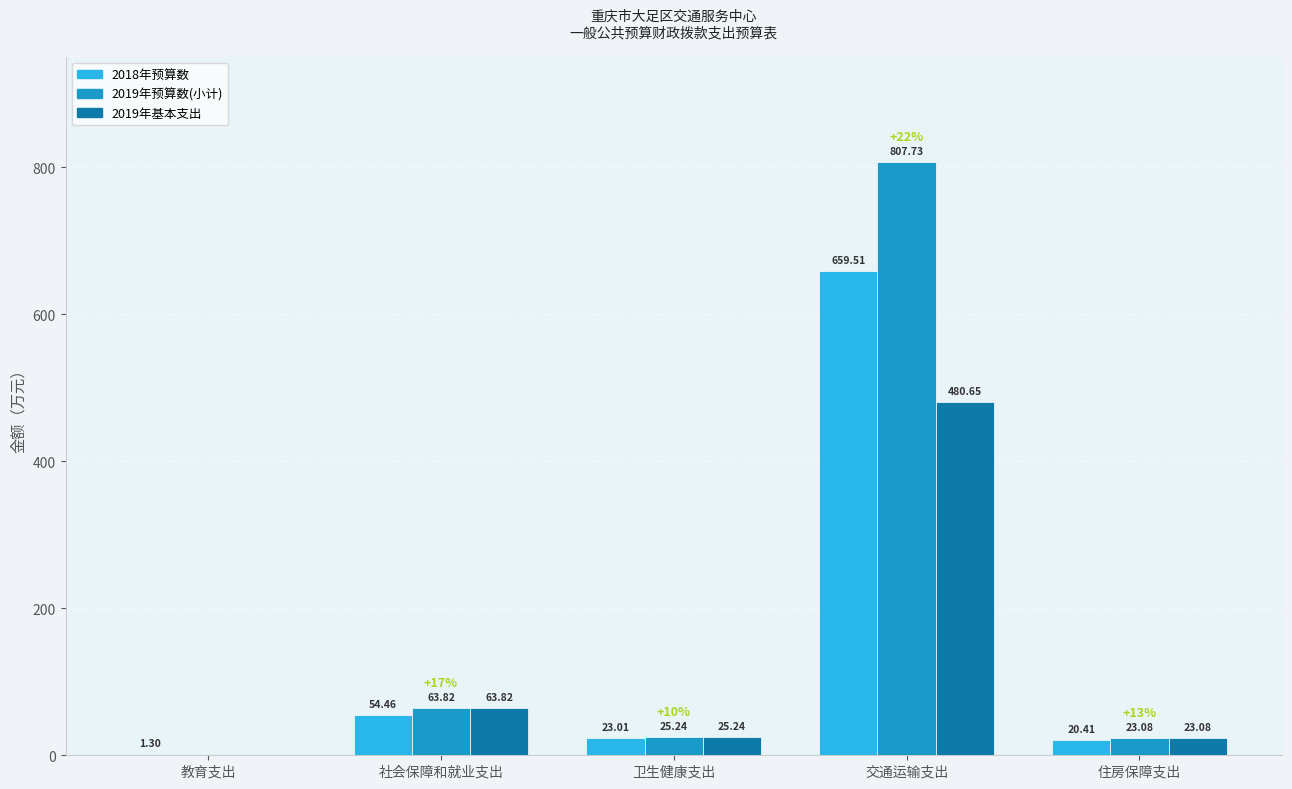

What is the total value across all series at 社会保障和就业支出?

182.1